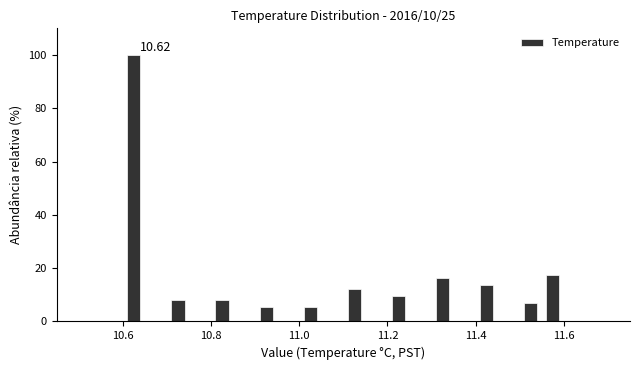

Around what value on the x-axis is the tallest bar? Give the approximate position of its centre, as read against the axis.

10.62